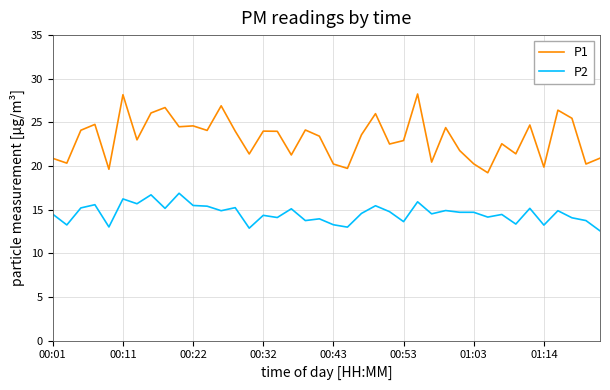

What is the difference between the maximum and minimum values in the P2 series?

4.3